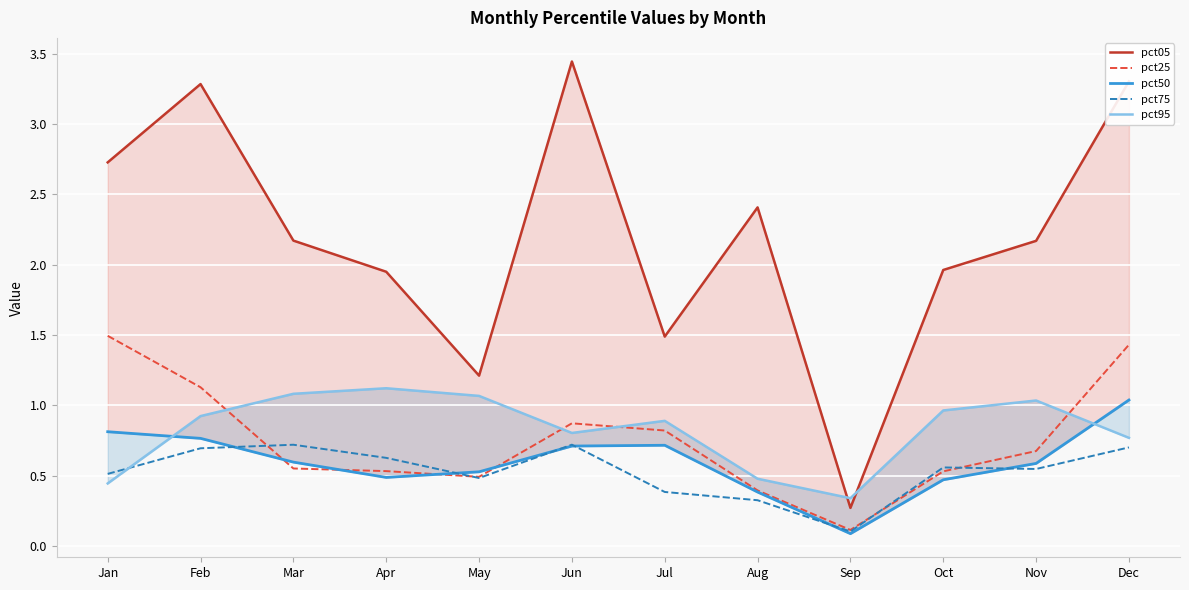

How many categories are shown in the chart?

12